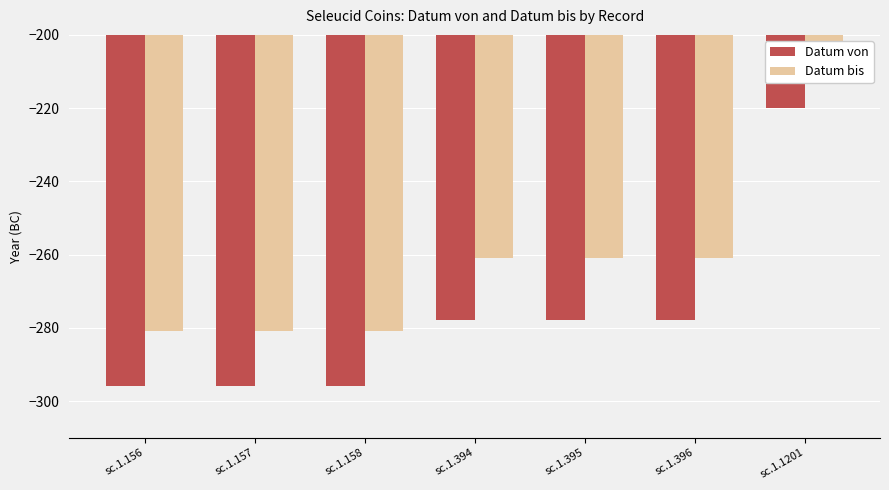

The value of Datum von at sc.1.157 is -86. True or false?

False